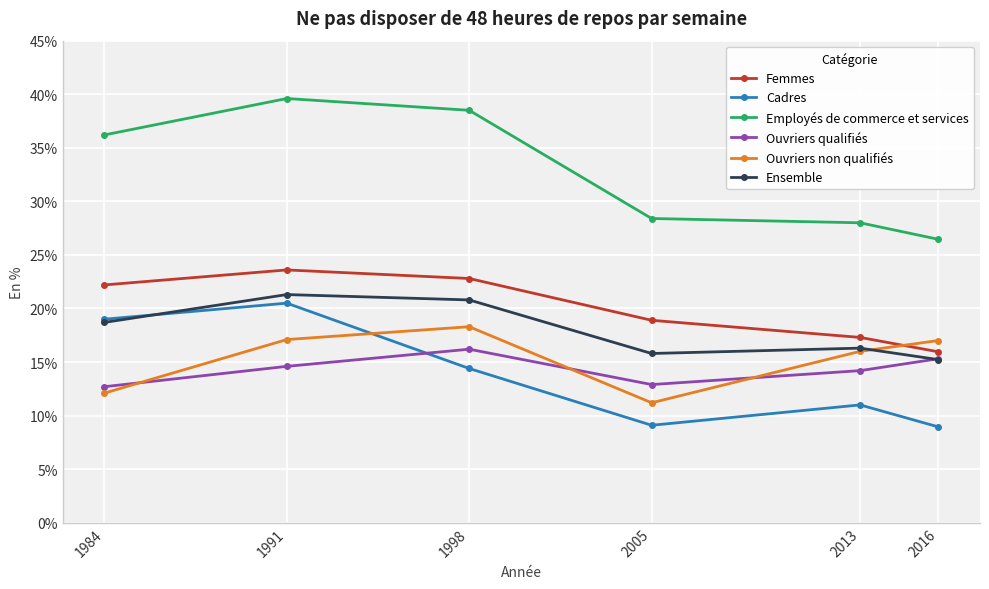

Between which two adjacent categories do Ouvriers qualifiés and Ouvriers non qualifiés first intersect?

1984 and 1991